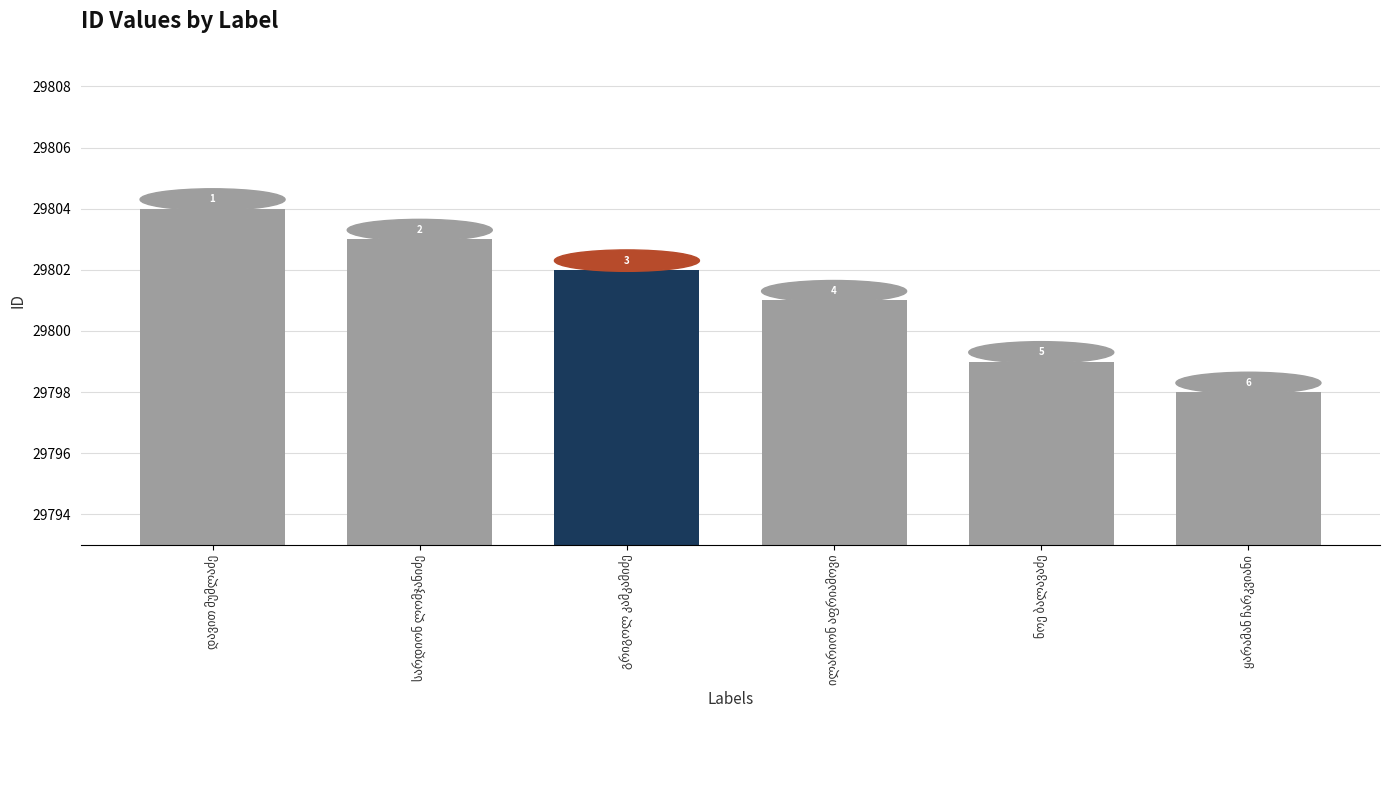

True or false: the data shows 29803 at სარდიონ ლომჯანიძე.

True